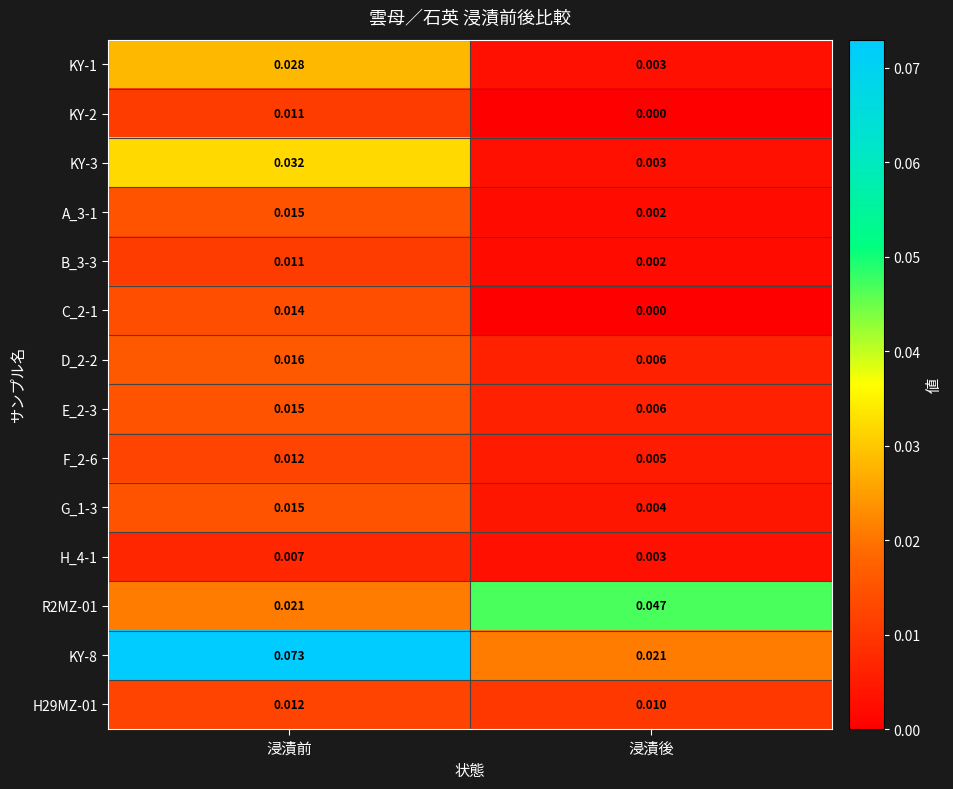

At which label is B_3-3 closest to 0?

浸漬後